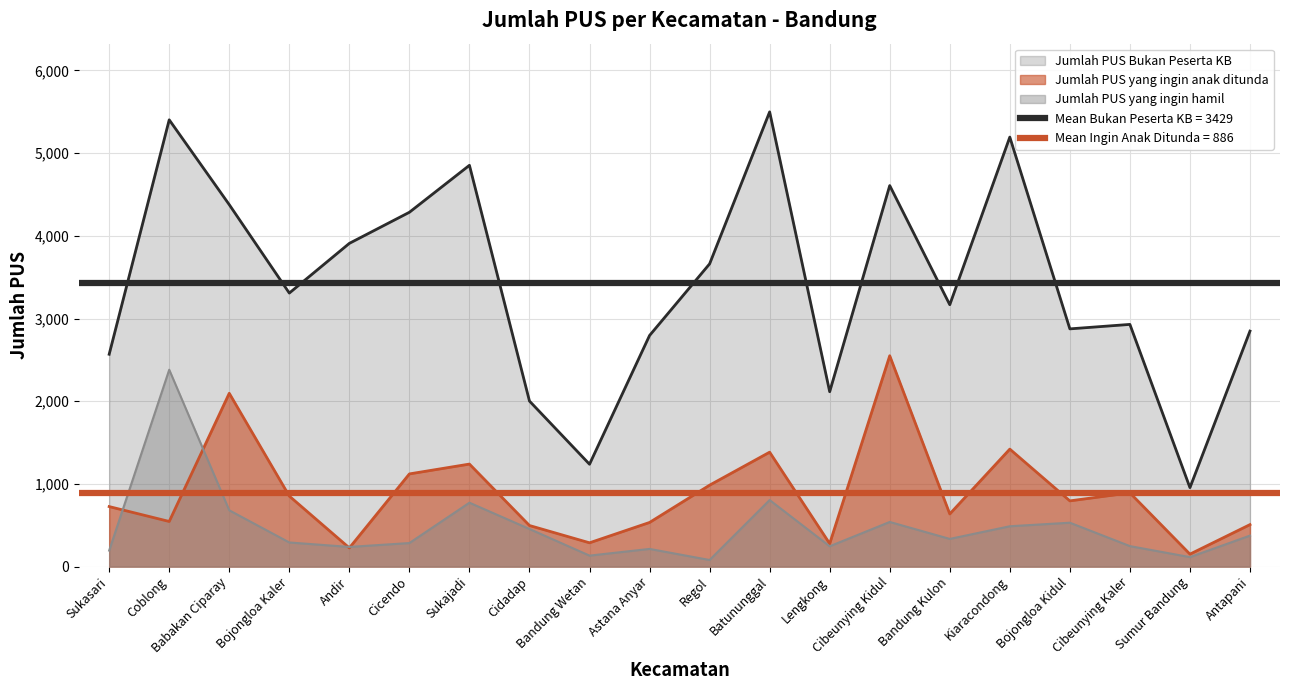

Is the value of Jumlah PUS yang ingin hamil at Andir greater than the value of Jumlah PUS Bukan Peserta KB at Bojongloa Kidul?

No